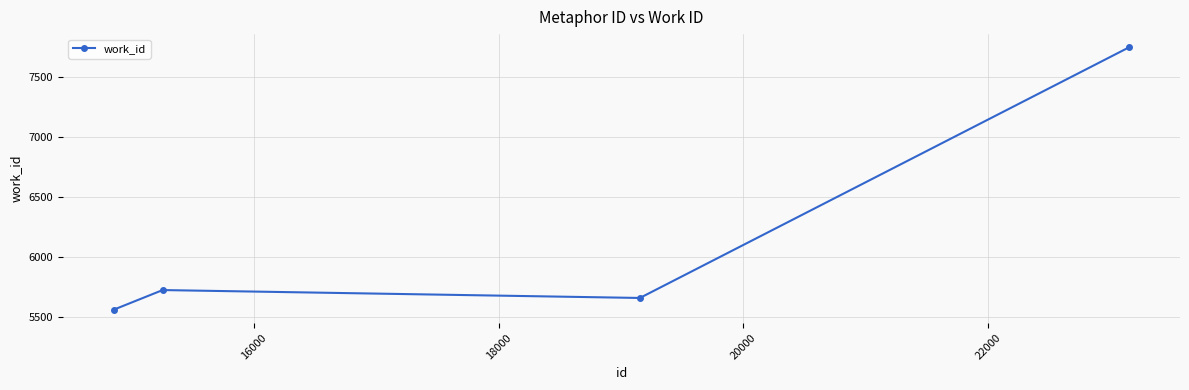

How many interior local peaks (higher than both neighbors) does the data have?

1